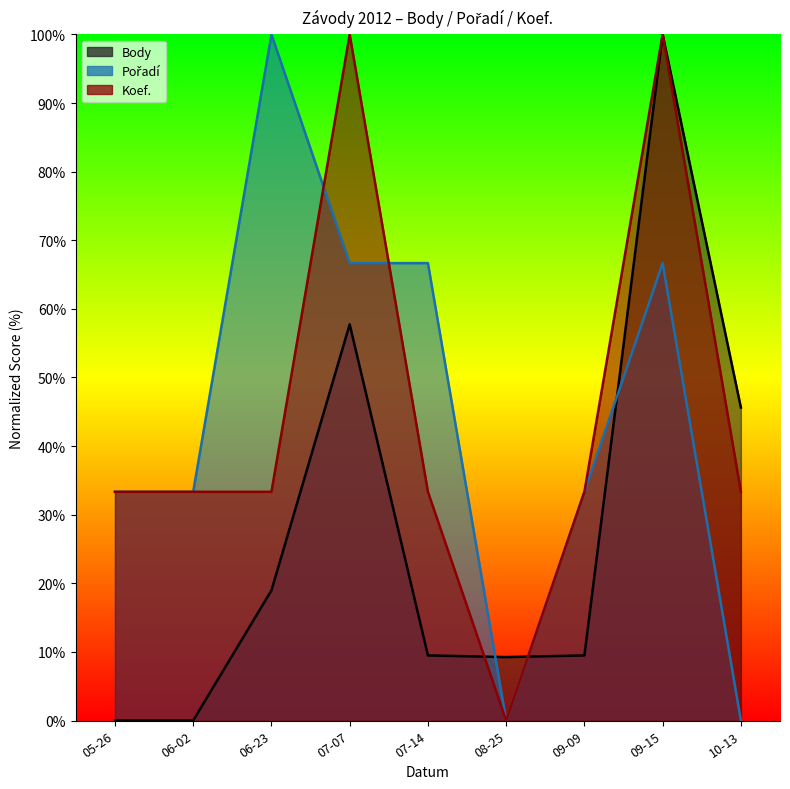

Which series has the largest range (max minus min)?

Body